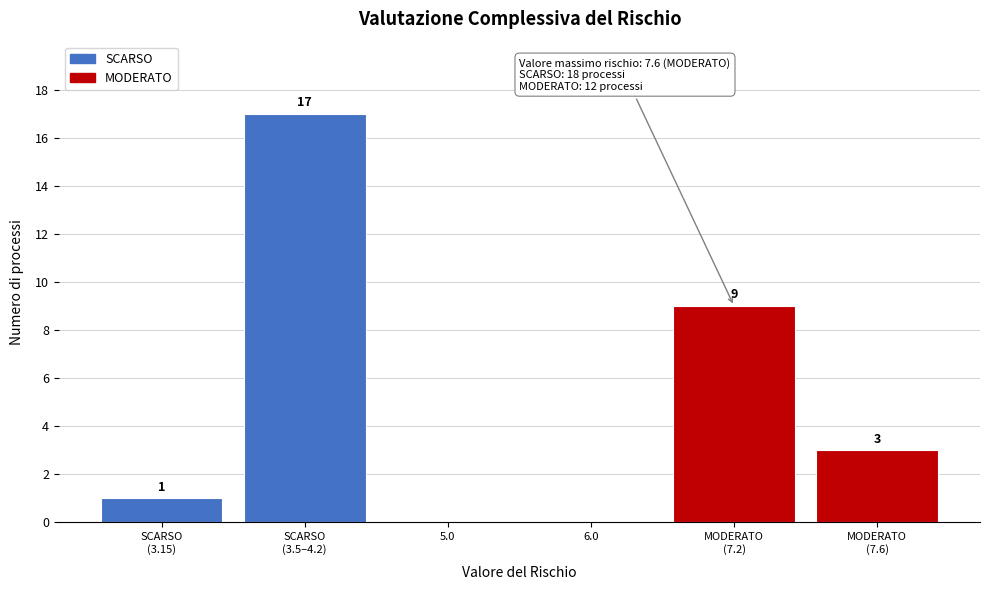

What is the maximum value shown in the chart?

17